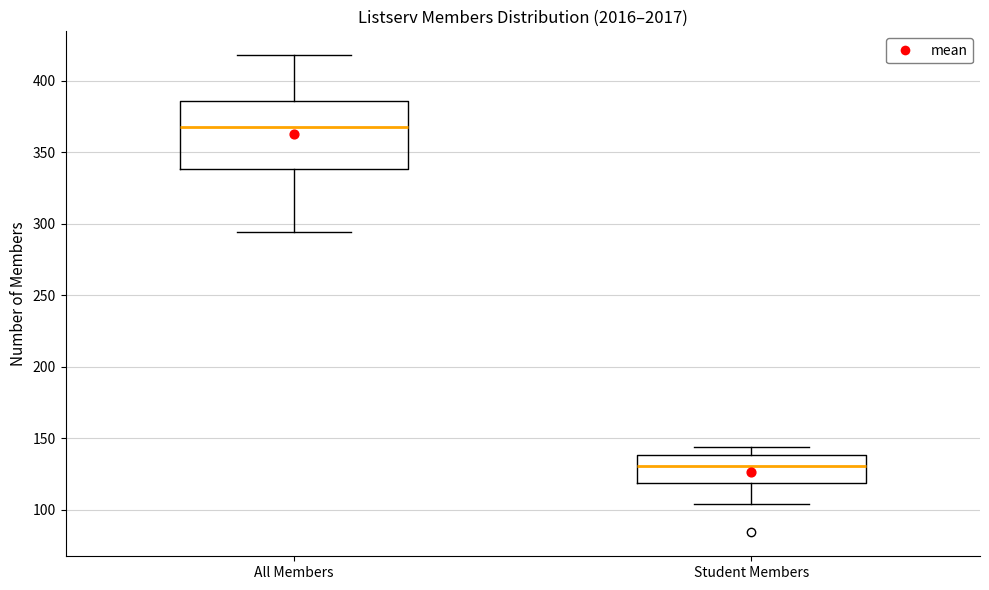

Where is the lower edge of the box for All Members on the y-axis? The values are not printed on the chart, so give them approximately, as read against the axis.

340